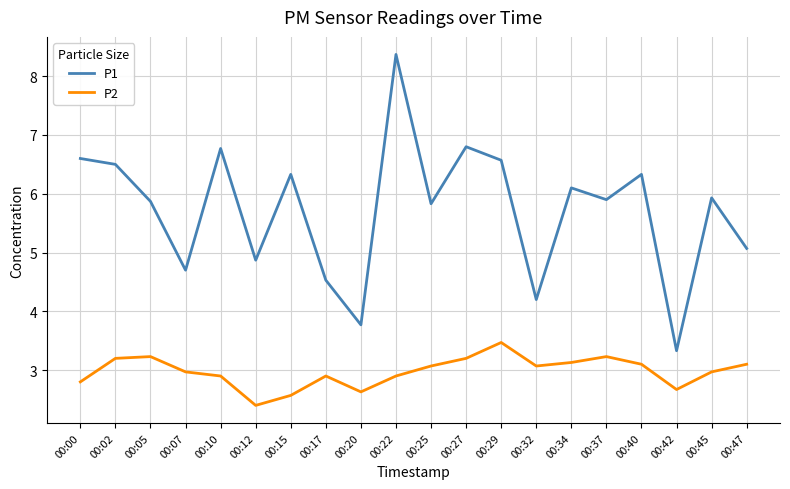

Which series changed the most between 00:07 and 00:34?

P1